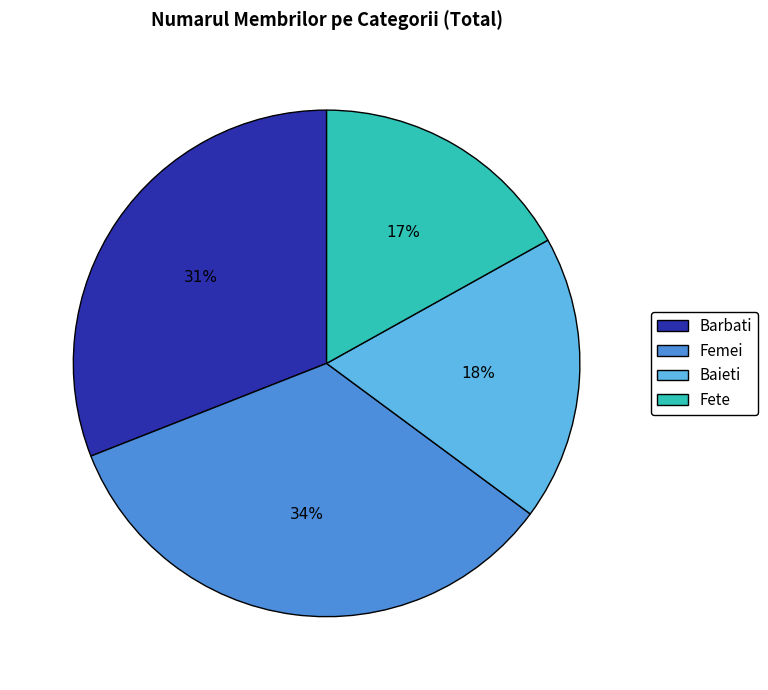

Is there a majority slice in this chart?

No